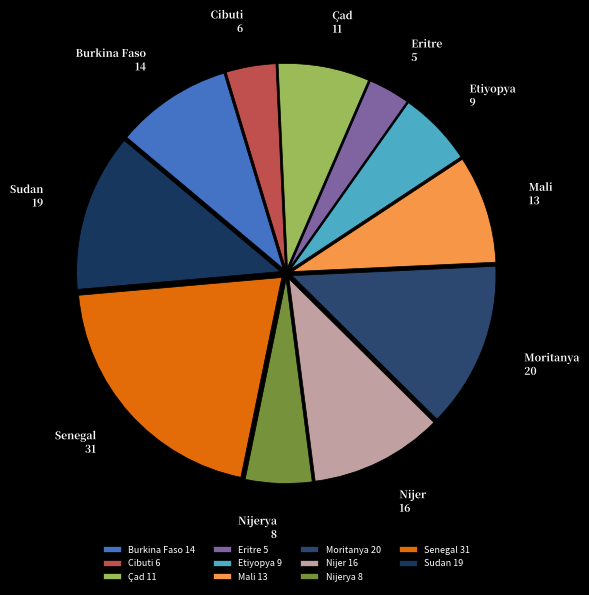

Do Mali and Çad together represent more than half of the pie?

No